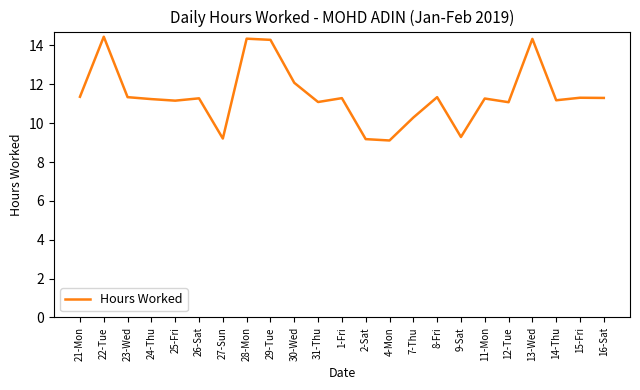

True or false: the data shows 11.3 at 26-Sat.

True